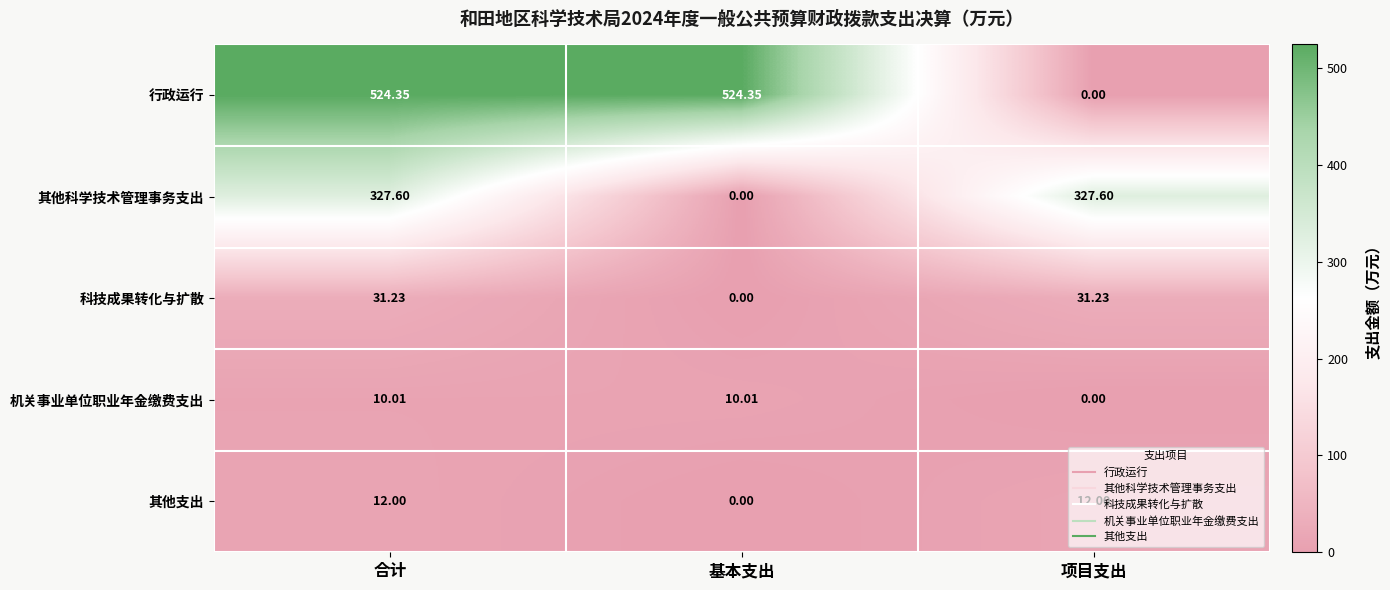

Which series has the largest total across all categories?

行政运行